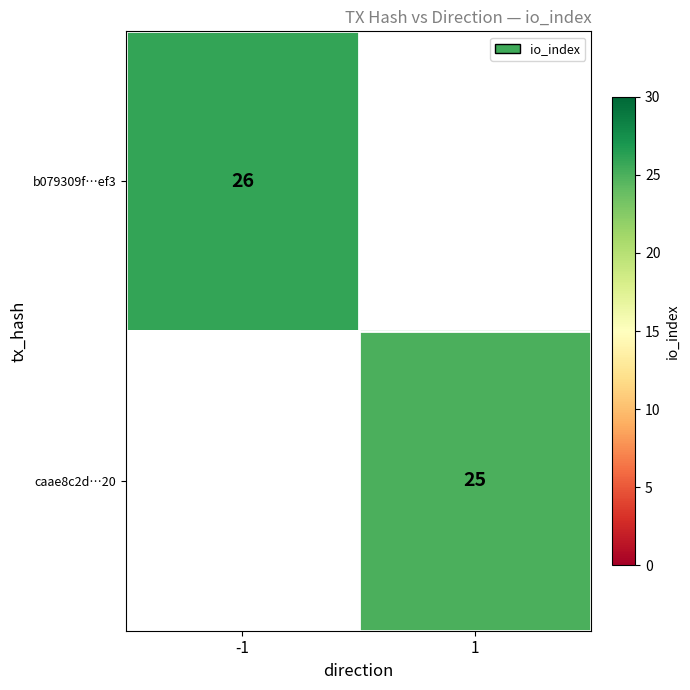

Is it true that b079309f…ef3 equals 15.7 at -1?

False